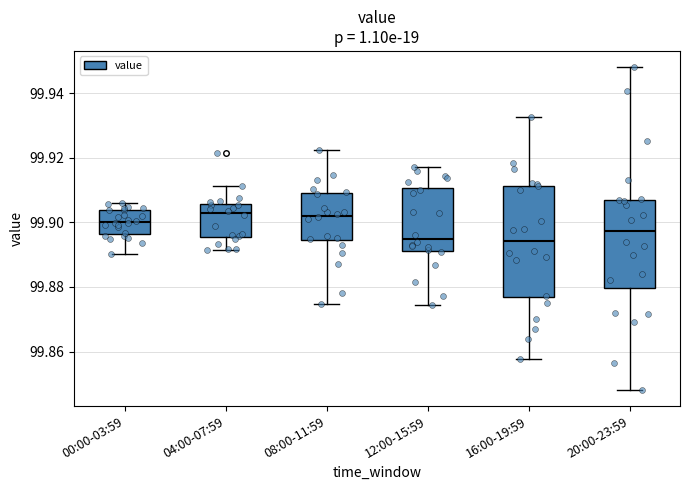

Comparing the boxes themselves (not the whiskers), which one is the tallest?

16:00-19:59